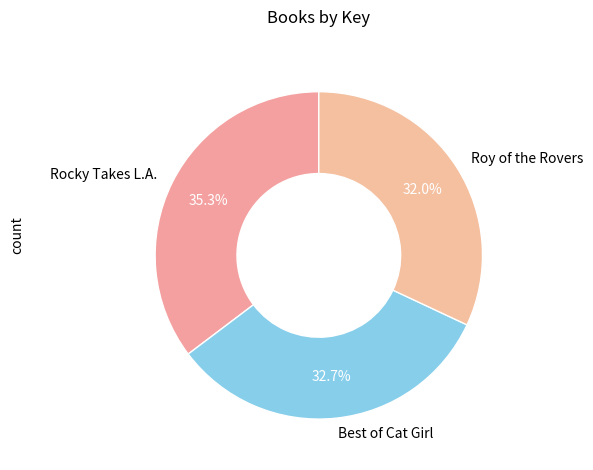

Between Roy of the Rovers and Rocky Takes L.A., which is larger?

Rocky Takes L.A.